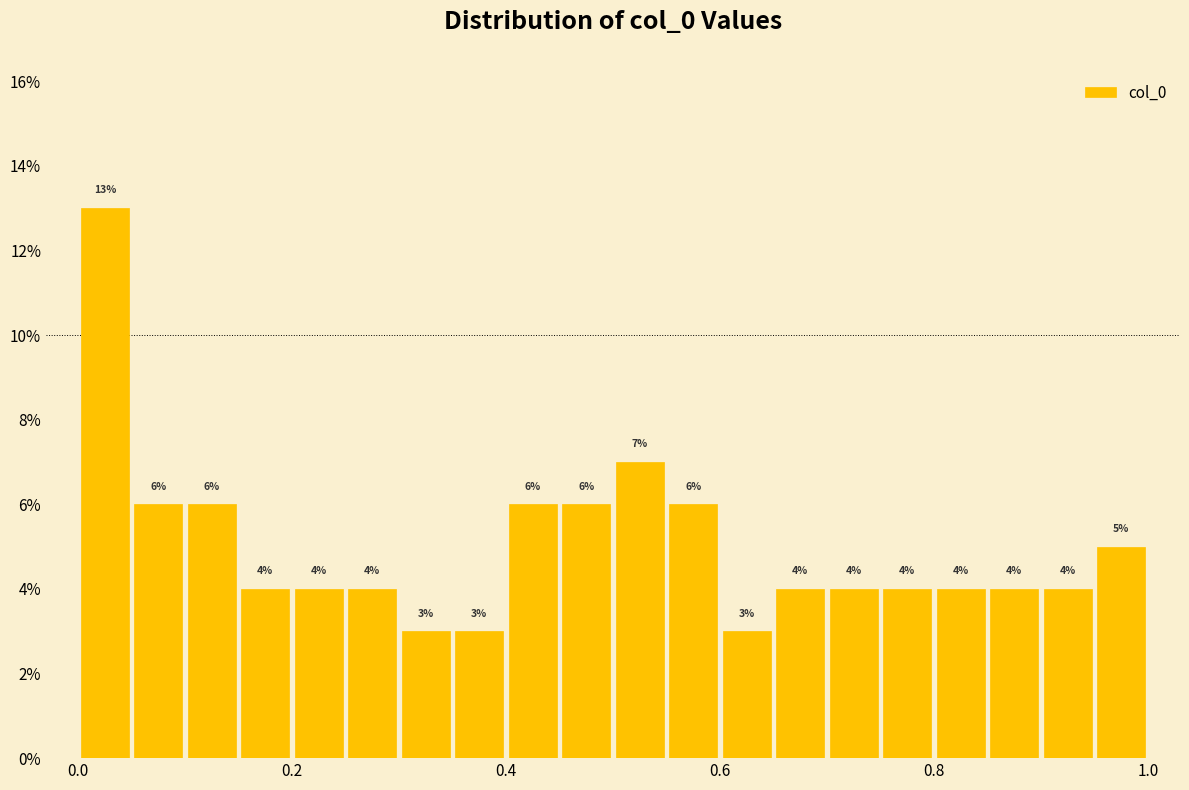

Read against the x-axis, roughly where is the centre of the tallest bar?

0.02